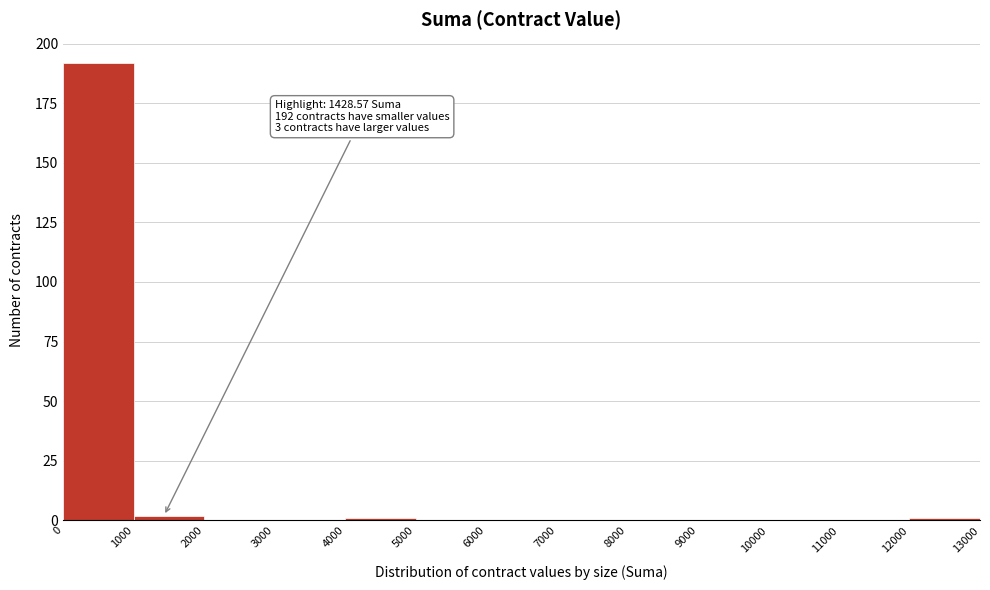

Over which range of the x-axis is the bar tallest?

0 to 1000